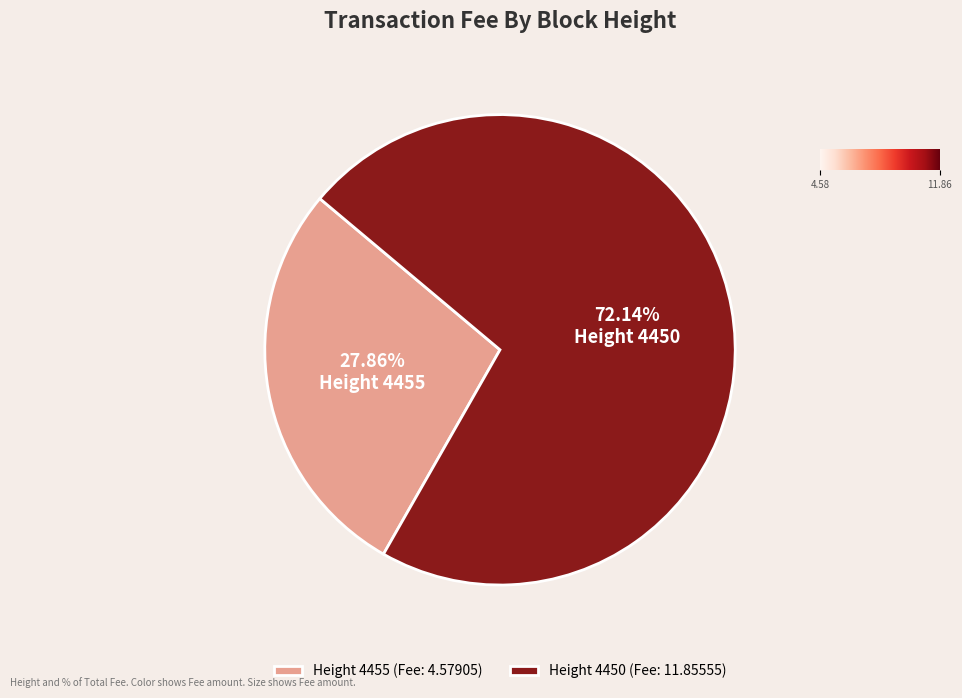

Between Height 4450 (Fee: 11.85555) and Height 4455 (Fee: 4.57905), which is larger?

Height 4450 (Fee: 11.85555)